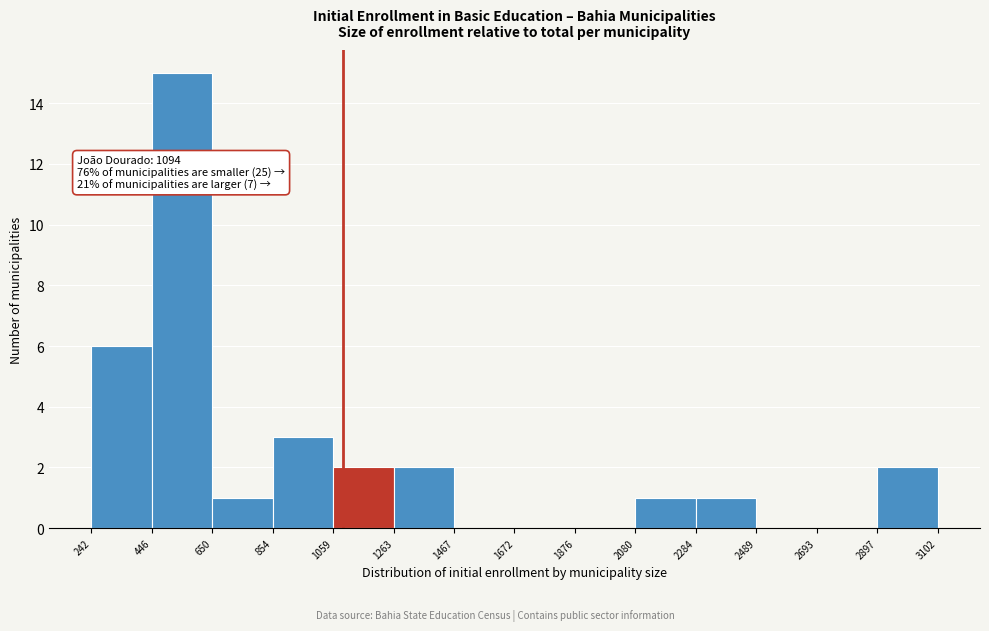

Which range on the x-axis has the tallest bar?

446 to 650